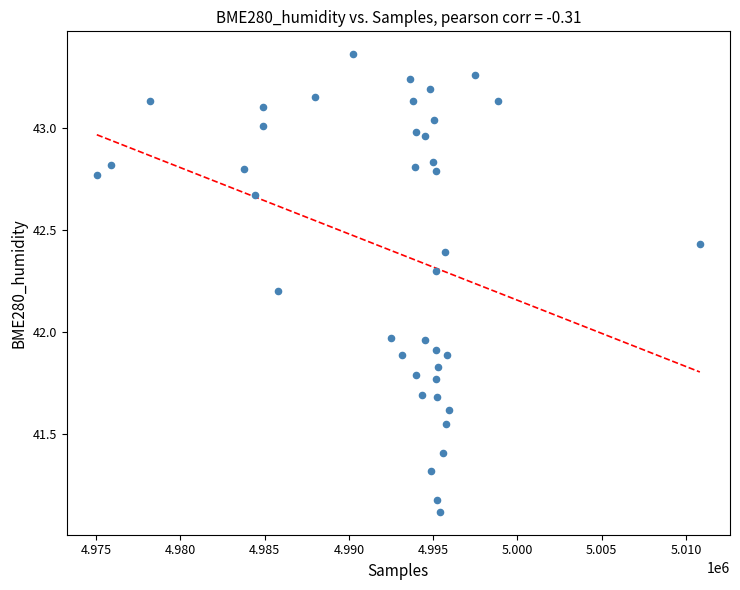

What is the range of X values (max minus min)?

35793.0